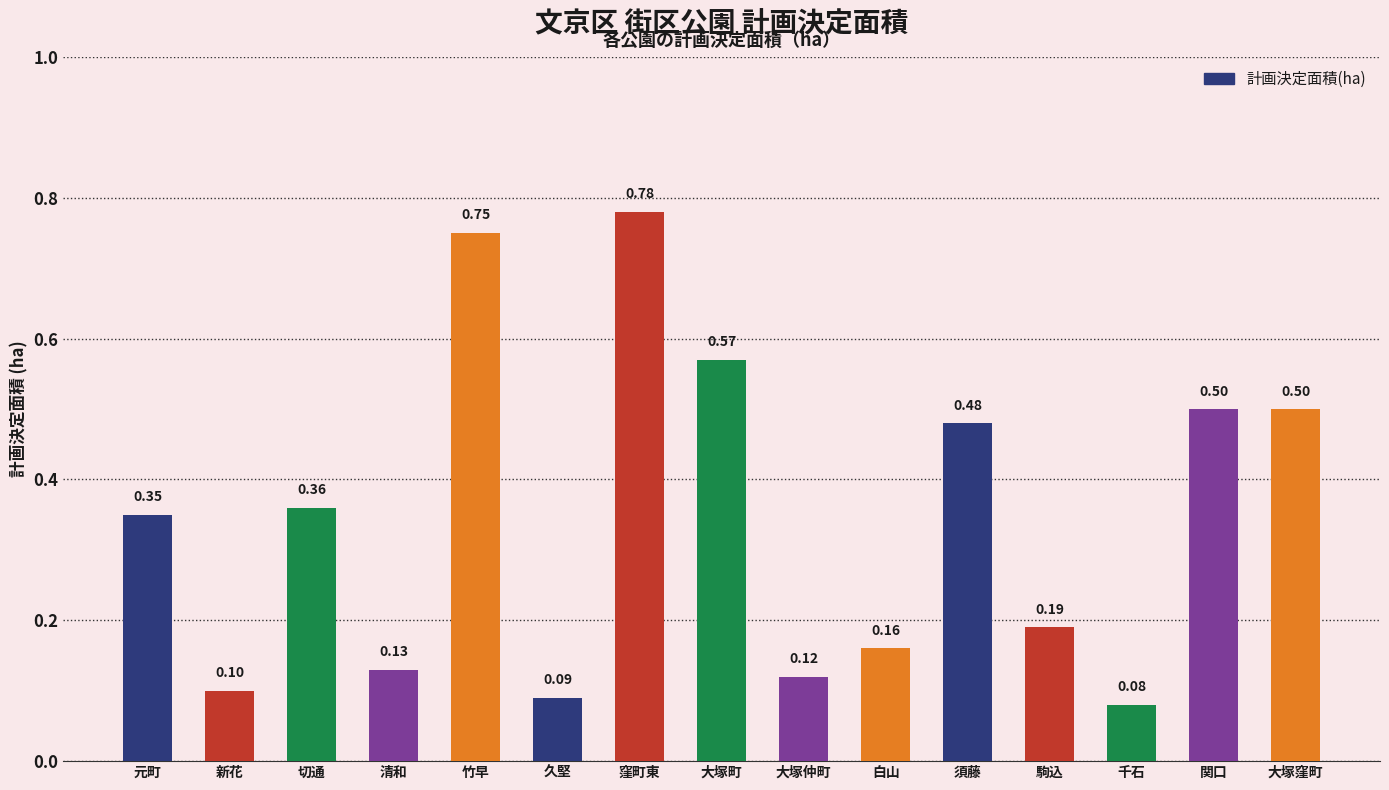

What is the label of the 4th bar from the left?

清和